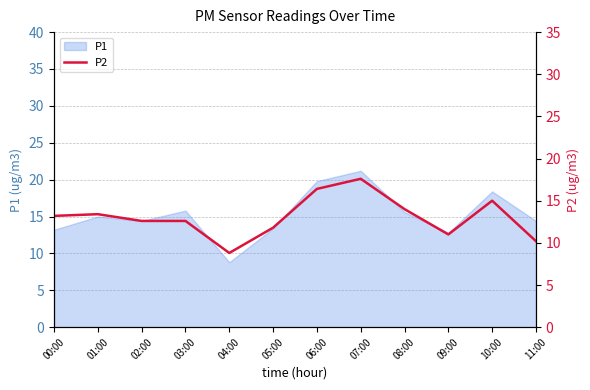

The value of P1 at 07:00 is 21.2. True or false?

True